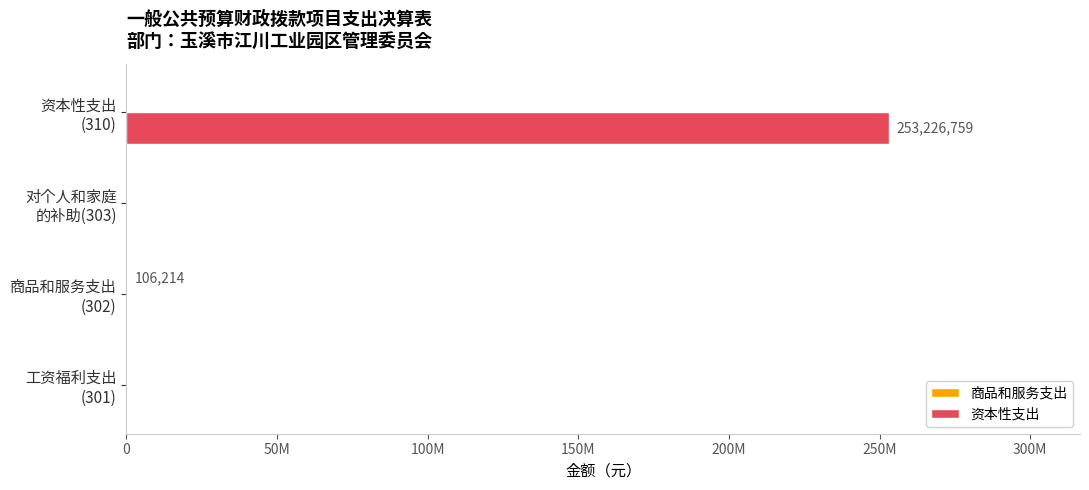

At how many categories does at least one series exceed 35854402?

1